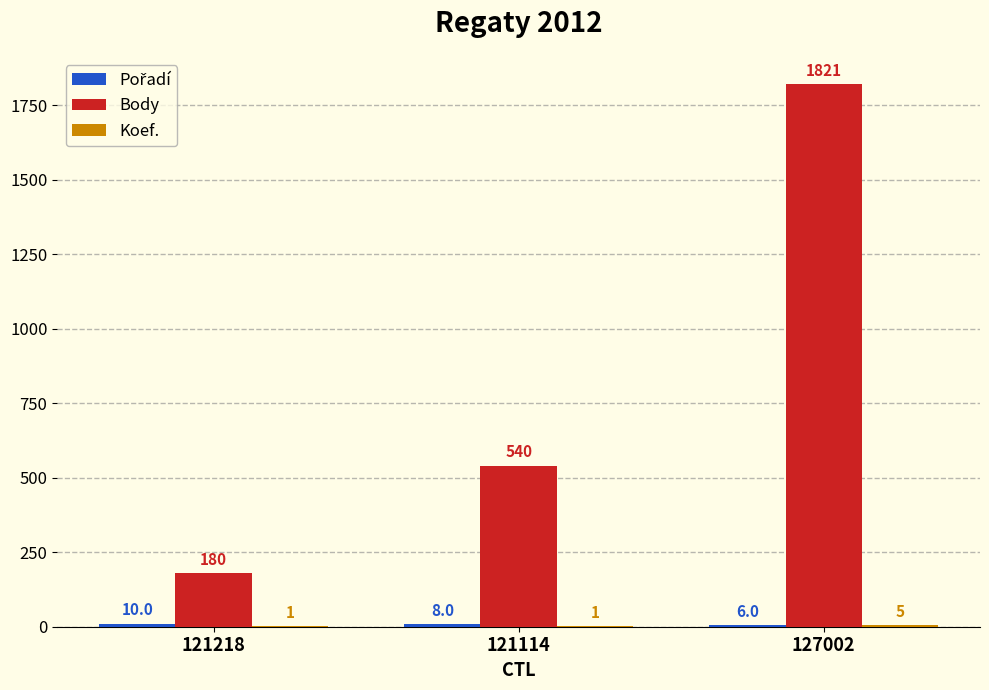

What is the approximate value of Body at 121218?

180